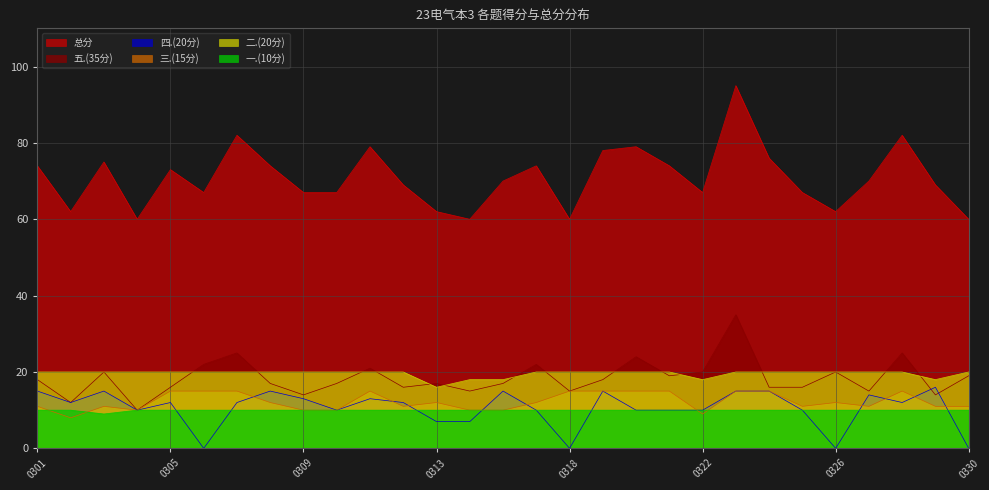

What is the difference between the maximum and minimum values in the 二.(20分) series?

4